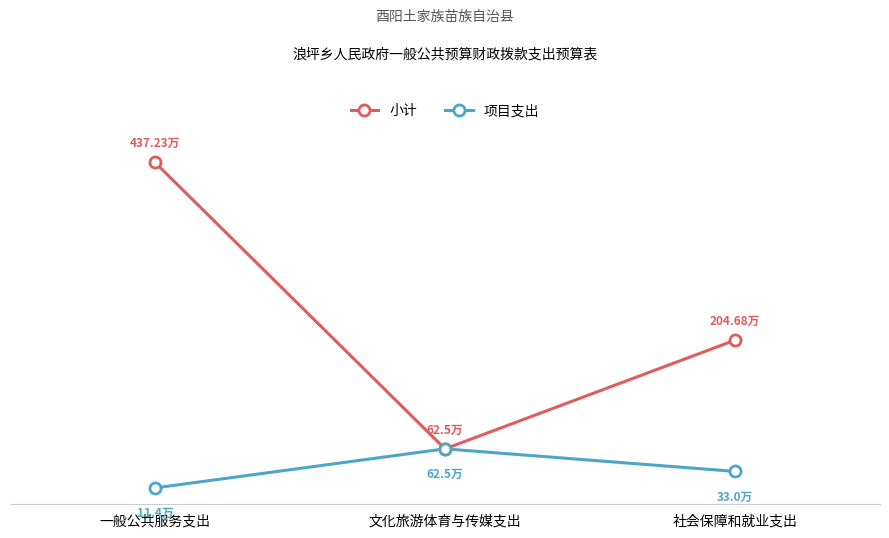

What are all the series names shown in the legend?

小计, 项目支出